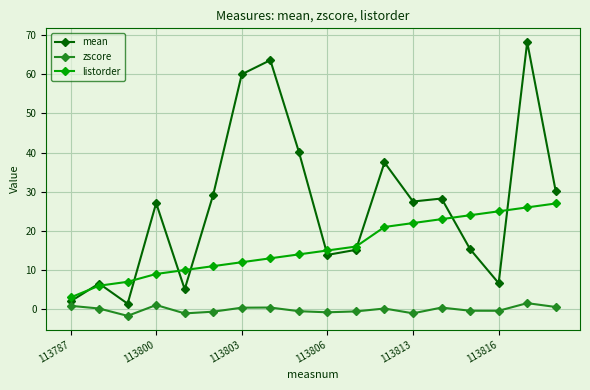

Count the number of data series in this chart.

3